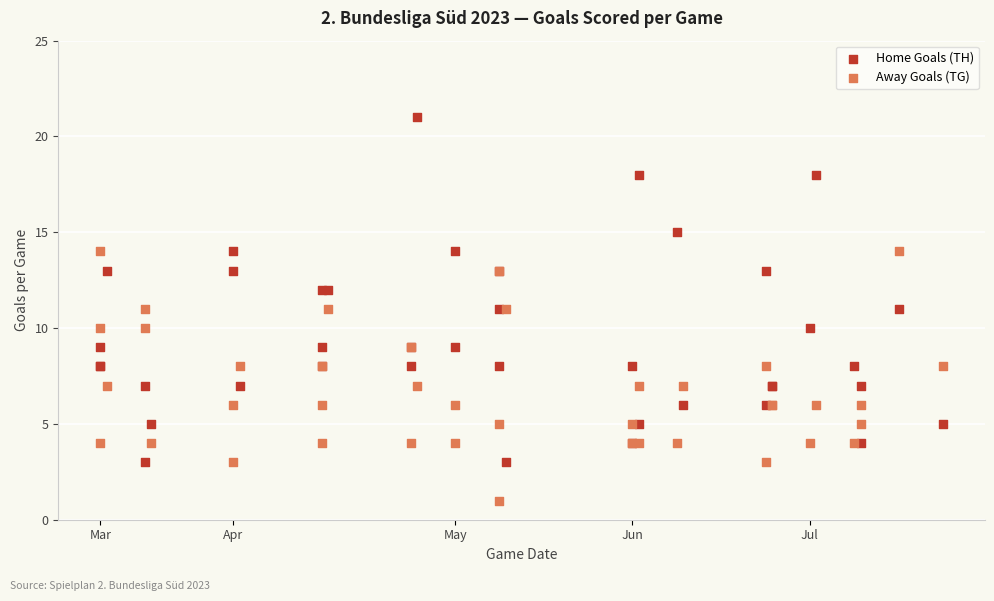

Which series contains the highest Y value?

Home Goals (TH)